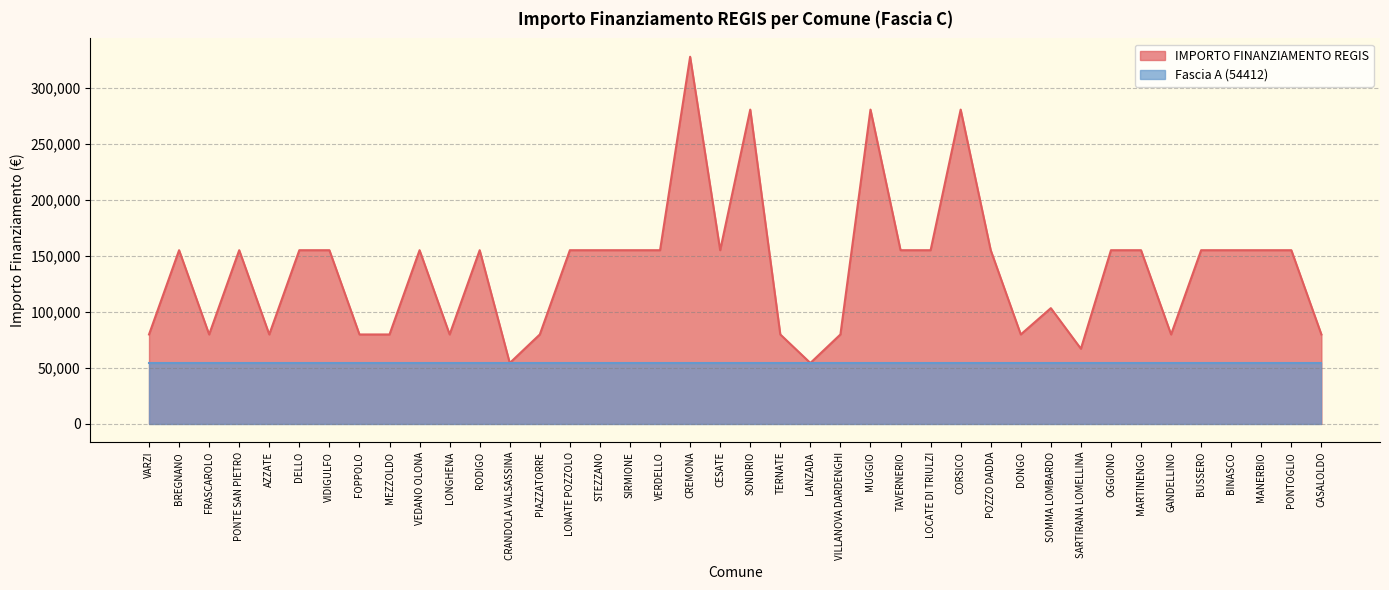

Reading left to right, extract all data points from this chart.

VARZI=79922	BREGNANO=155234	FRASCAROLO=79922	PONTE SAN PIETRO=155234	AZZATE=79922	DELLO=155234	VIDIGULFO=155234	FOPPOLO=79922	MEZZOLDO=79922	VEDANO OLONA=155234	LONGHENA=79922	RODIGO=155234	CRANDOLA VALSASSINA=54412	PIAZZATORRE=79922	LONATE POZZOLO=155234	STEZZANO=155234	SIRMIONE=155234	VERDELLO=155234	CREMONA=328160	CESATE=155234	SONDRIO=280932	TERNATE=79922	LANZADA=54412	VILLANOVA DARDENGHI=79922	MUGGIO=280932	TAVERNERIO=155234	LOCATE DI TRIULZI=155234	CORSICO=280932	POZZO DADDA=155234	DONGO=79922	SOMMA LOMBARDO=103444	SARTIRANA LOMELLINA=67167	OGGIONO=155234	MARTINENGO=155234	GANDELLINO=79922	BUSSERO=155234	BINASCO=155234	MANERBIO=155234	PONTOGLIO=155234	CASALOLDO=79922